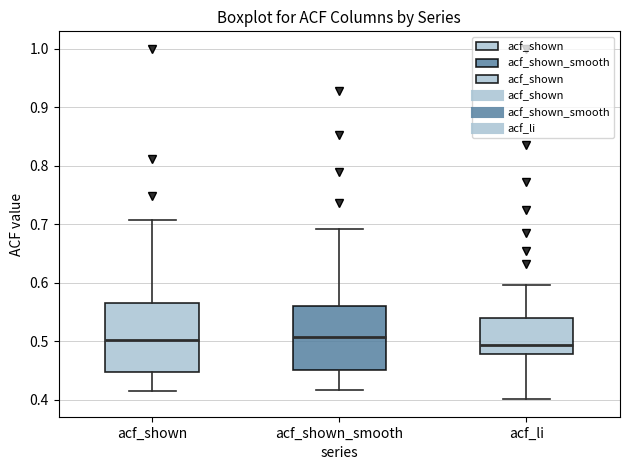

Where does the lower whisker of the box for acf_shown end on the y-axis? The values are not printed on the chart, so give them approximately, as read against the axis.

0.42